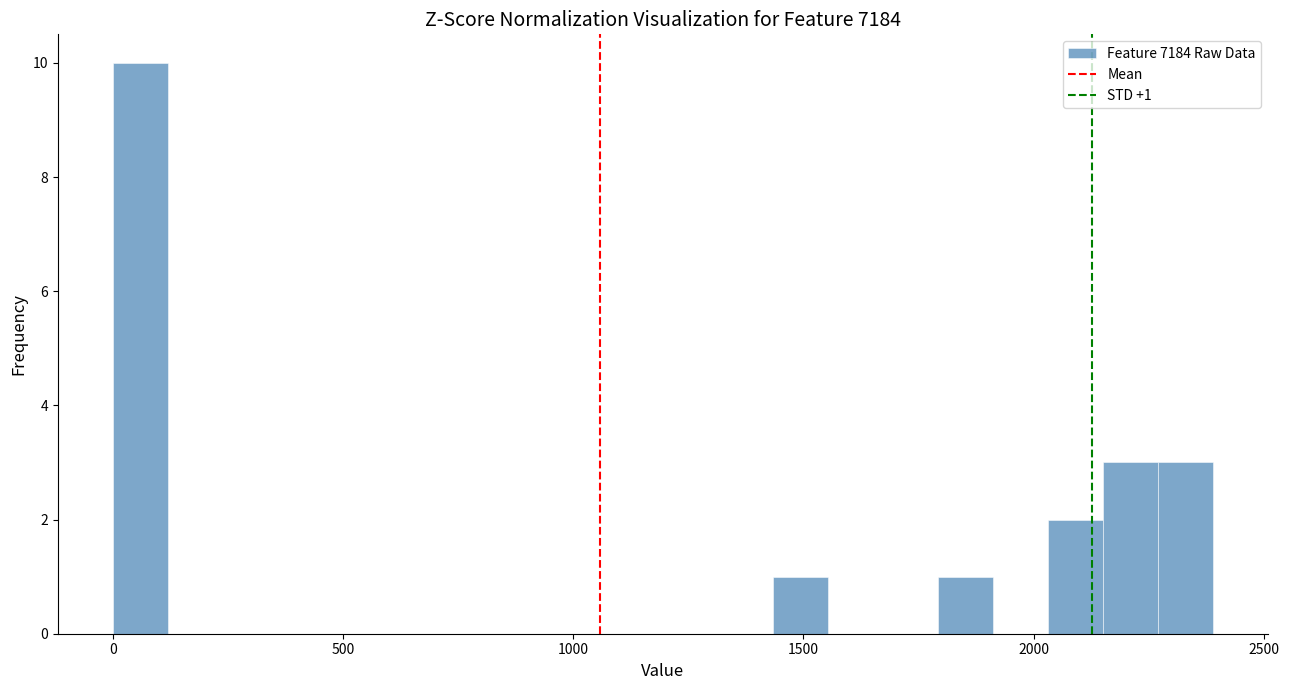

Around what value on the x-axis is the tallest bar? Give the approximate position of its centre, as read against the axis.

50